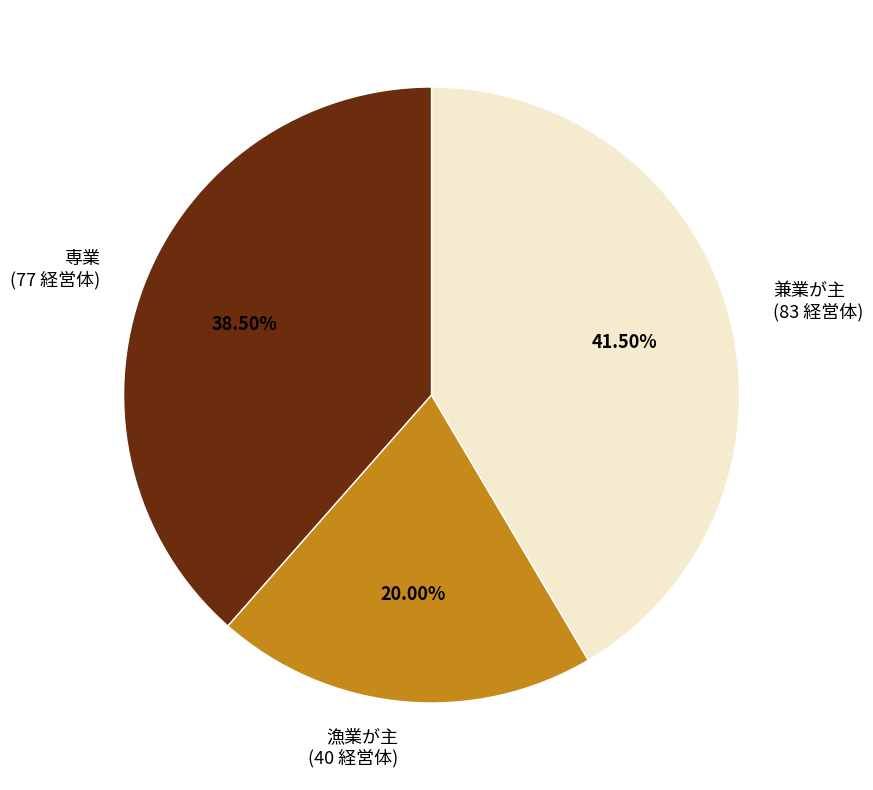

What is the smallest slice in the pie chart?

漁業が主